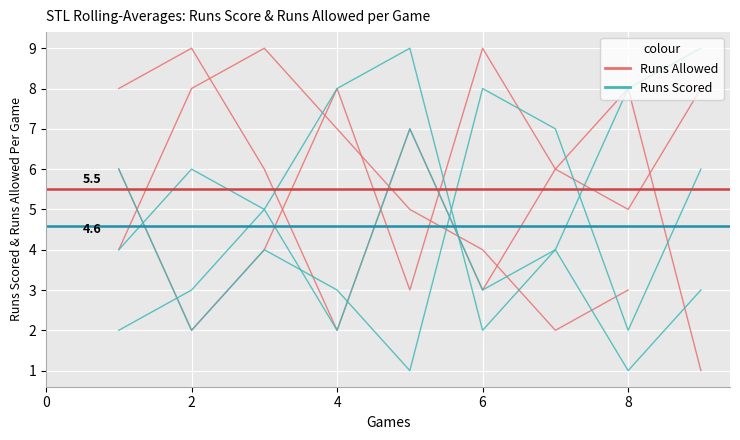

How many series are shown in this chart?

2